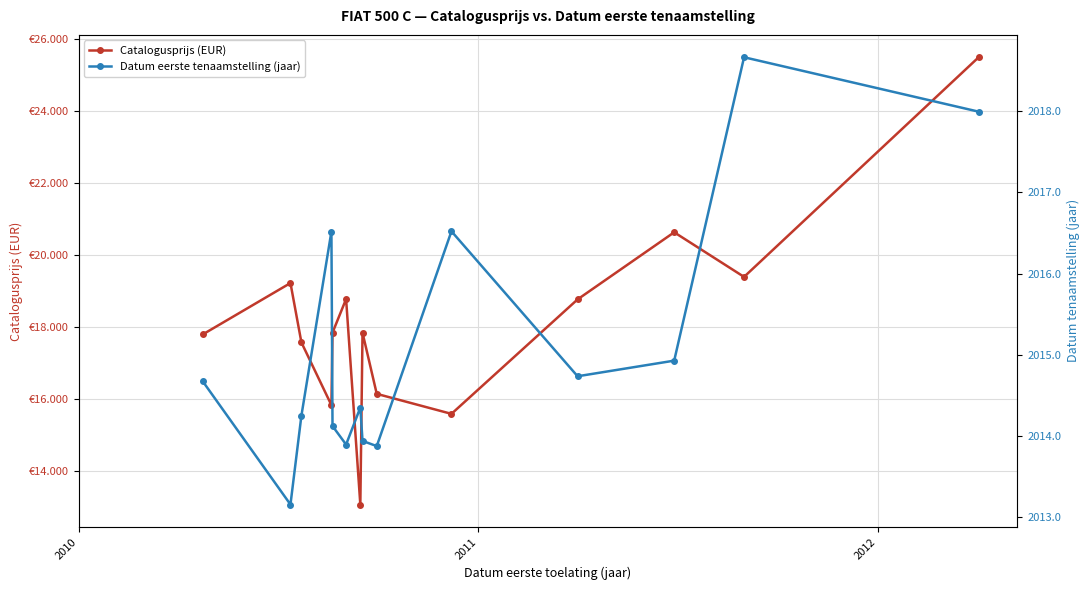

Which series has the largest total across all categories?

Catalogusprijs (EUR)